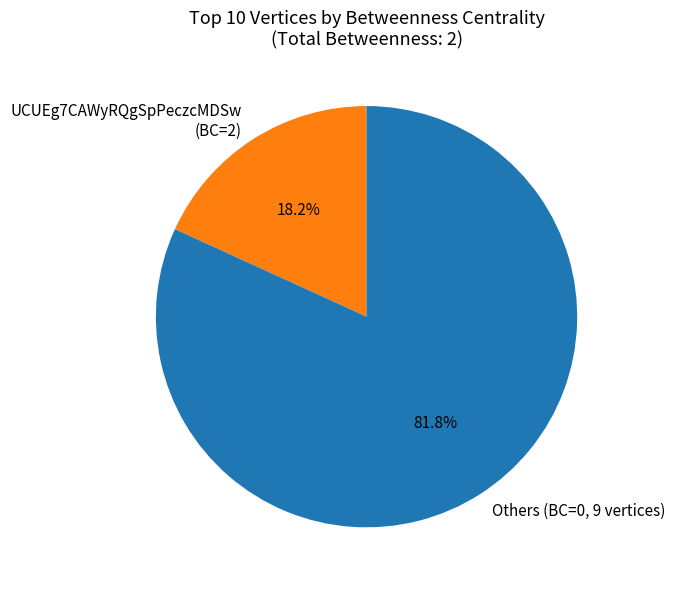

Does any single category account for the majority?

Yes